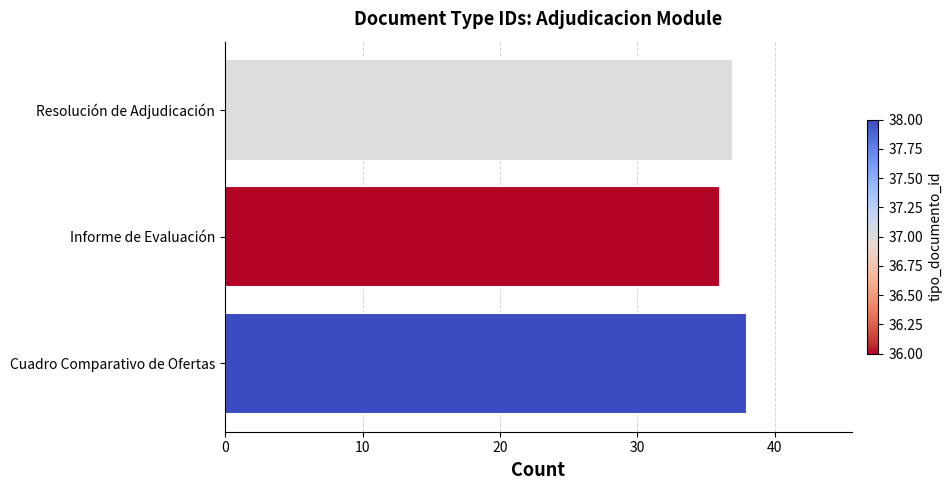

Reading top to bottom, what are all the values shown in this chart?

37	36	38